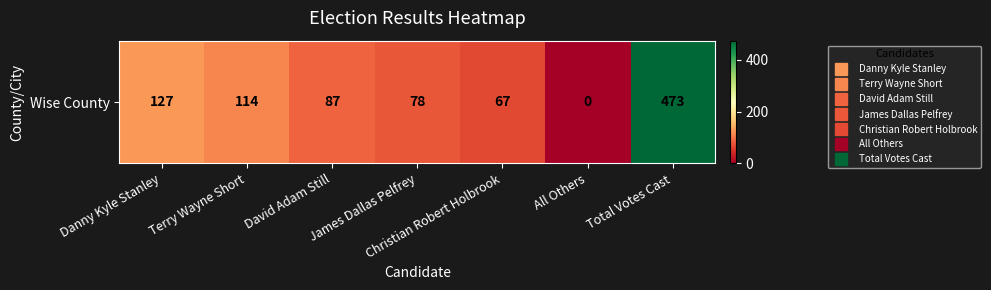

What value does the data have at David Adam Still?

87